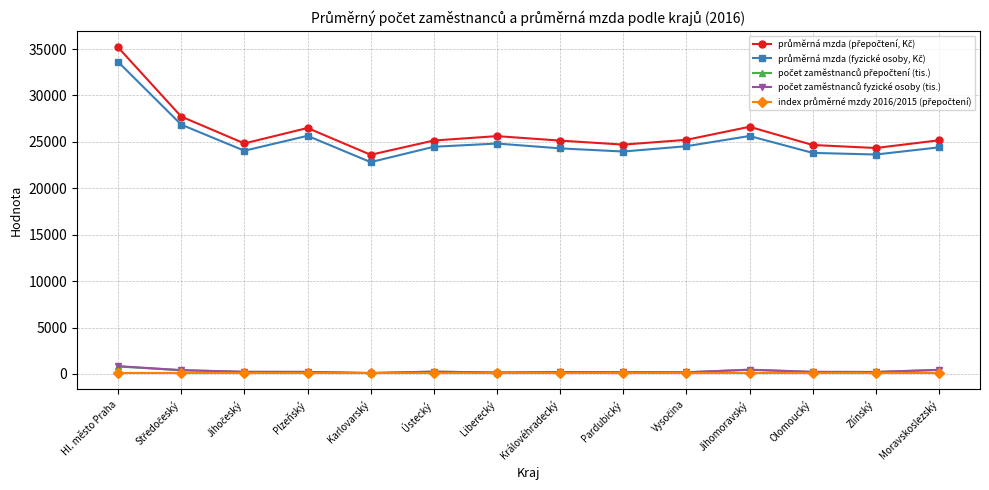

What is the label of the 8th point from the right?

Liberecký